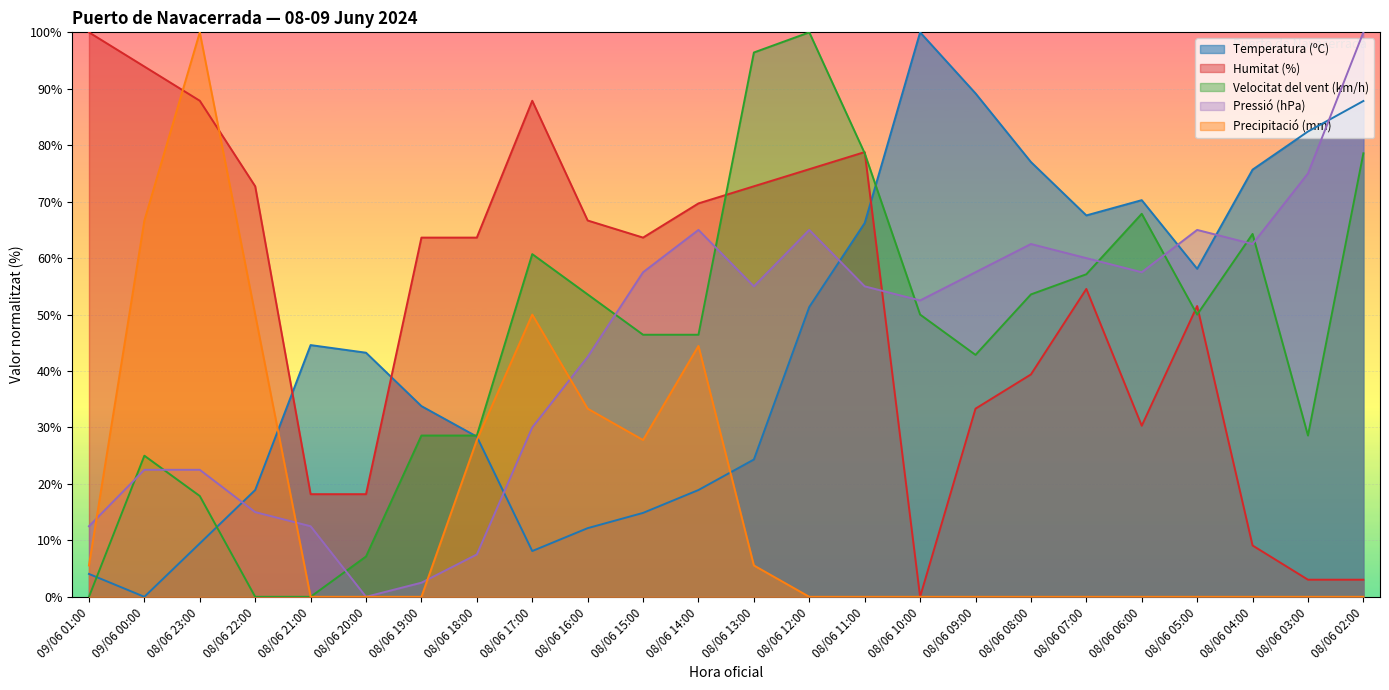

How many times do Temperatura (ºC) and Precipitació (mm) cross each other?

3